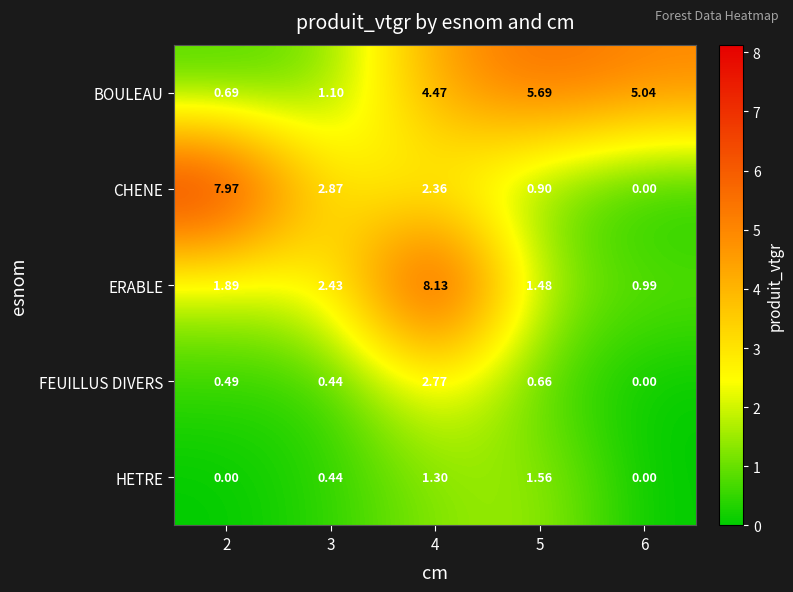

Is the value of ERABLE at 6 greater than the value of BOULEAU at 5?

No